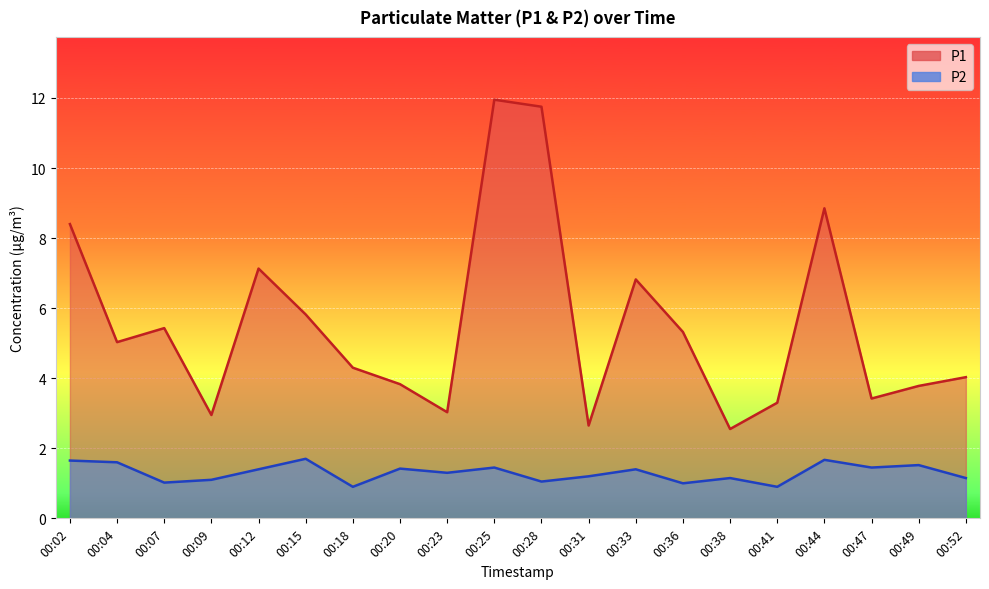

What is the difference between the maximum and second lowest values in the P1 series?

9.3